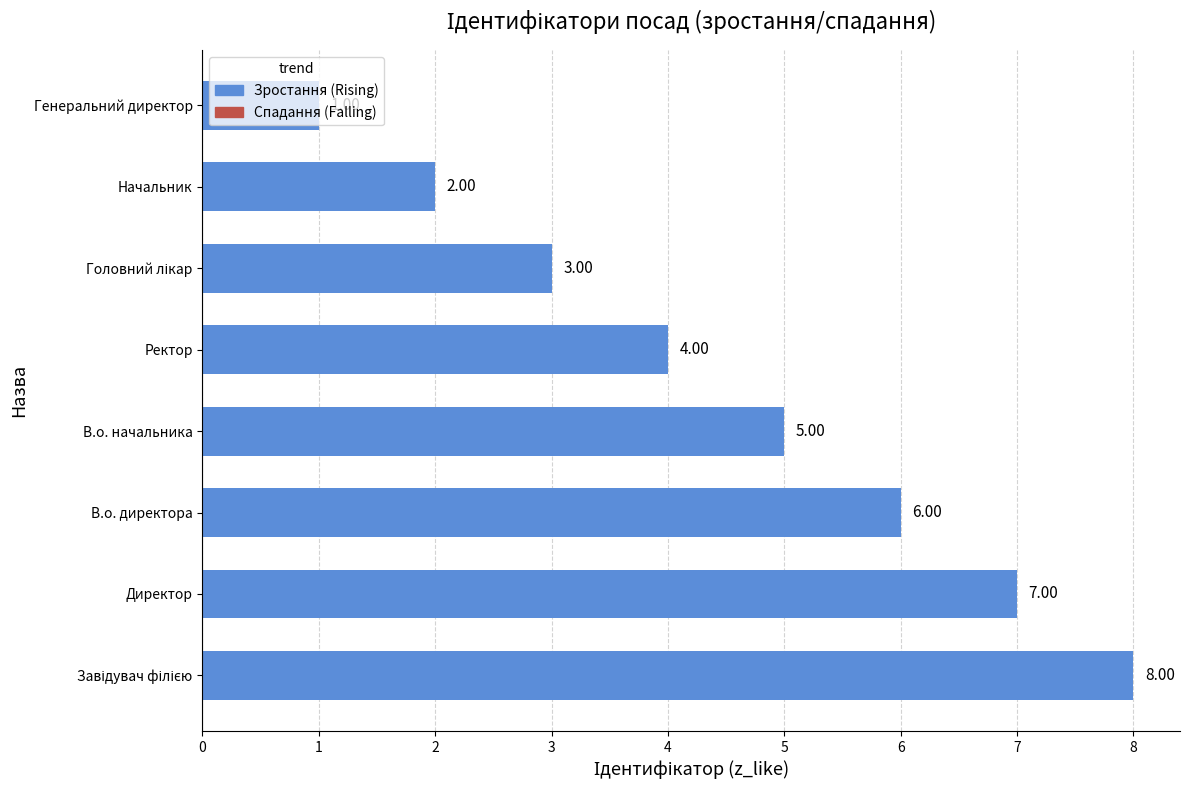

What is the sum of the values at В.о. директора and В.о. начальника?

11